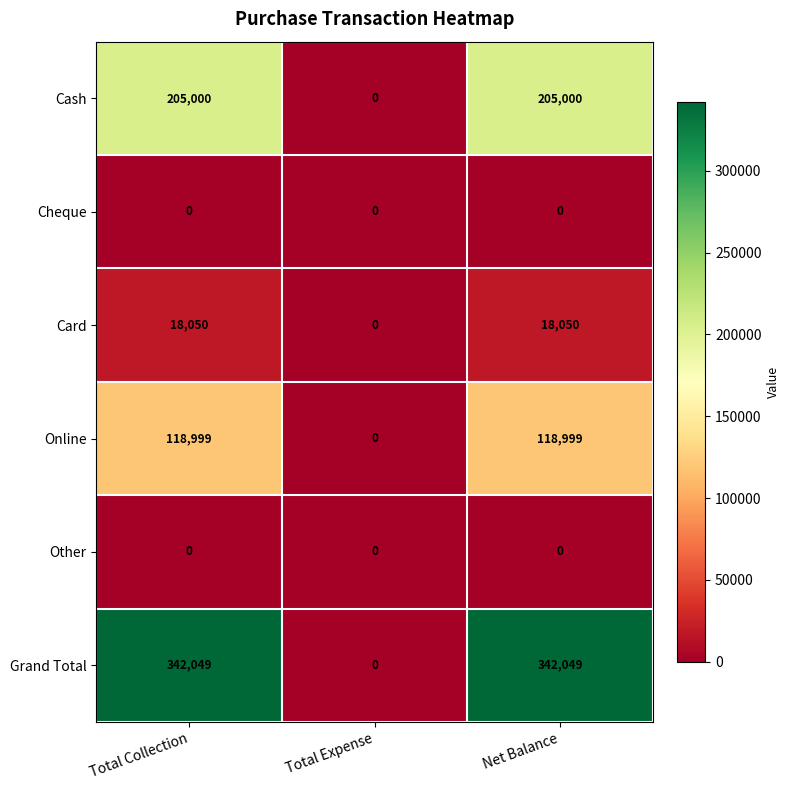

At which label is Grand Total closest to 171024?

Total Expense